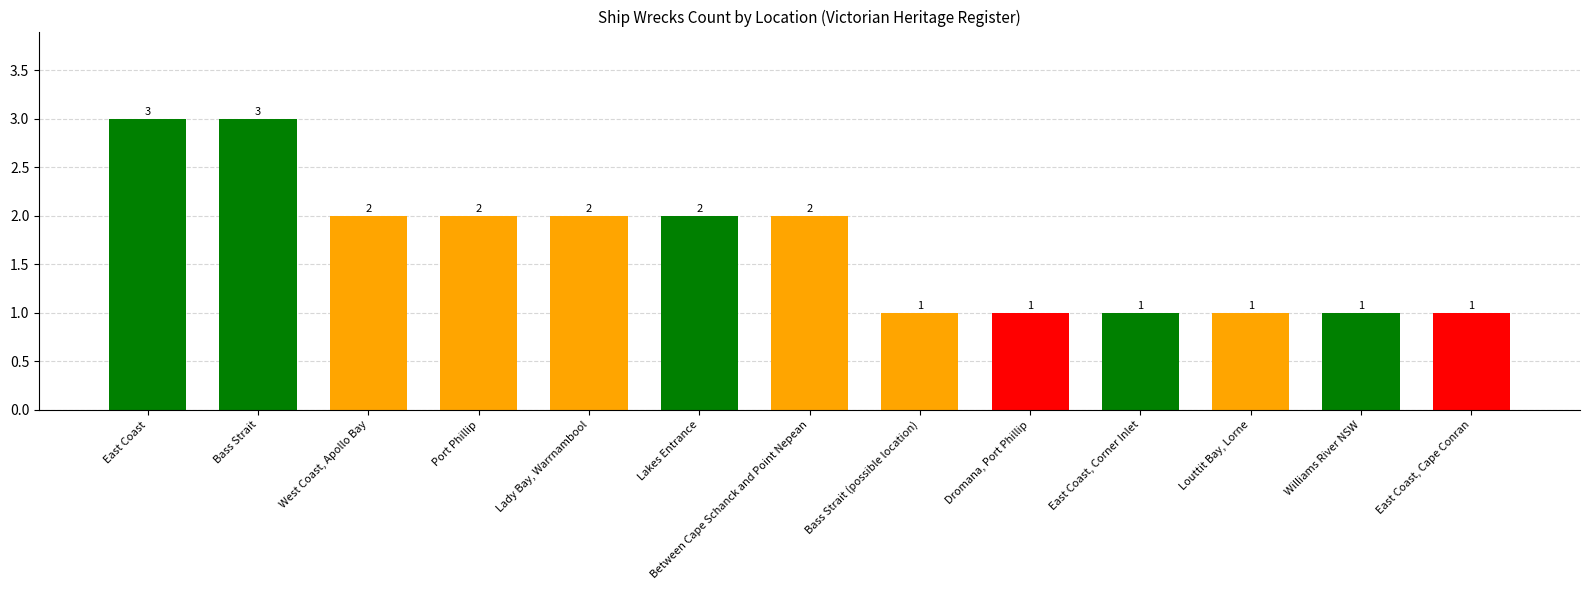

What is the difference between the maximum and minimum values?

2